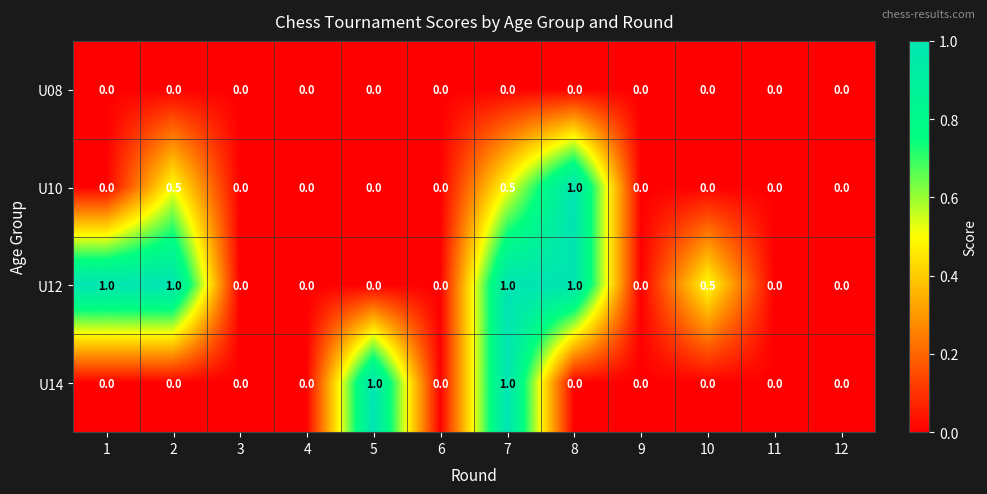

What is the sum of the U12 values at 7 and 10?

1.5